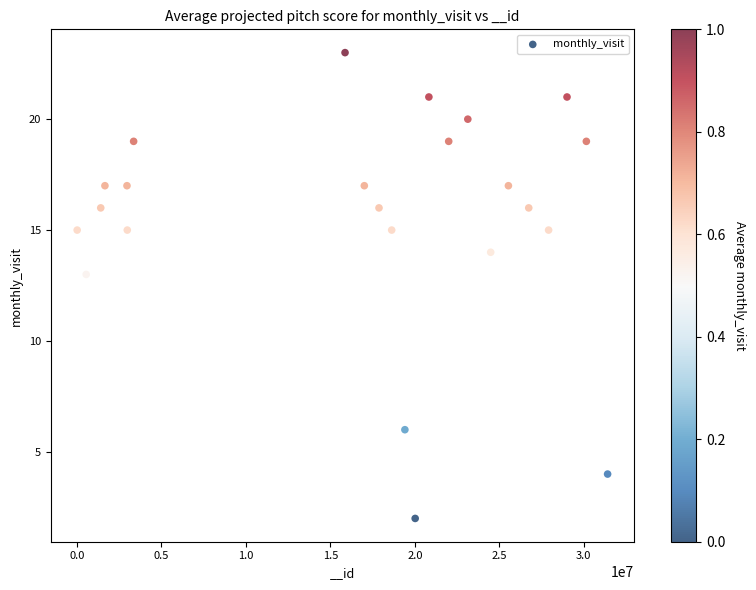

What Y value in the scatter plot is closest to 12?

13